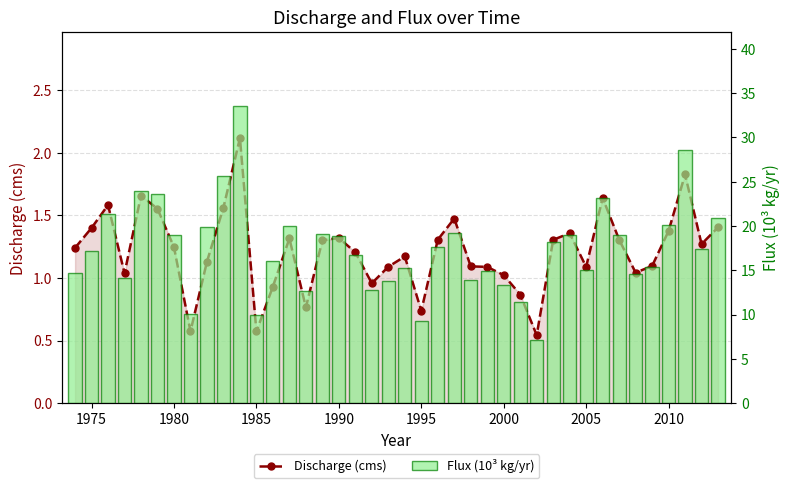

The Discharge (cms) series shows 0.5 at 38. True or false?

False